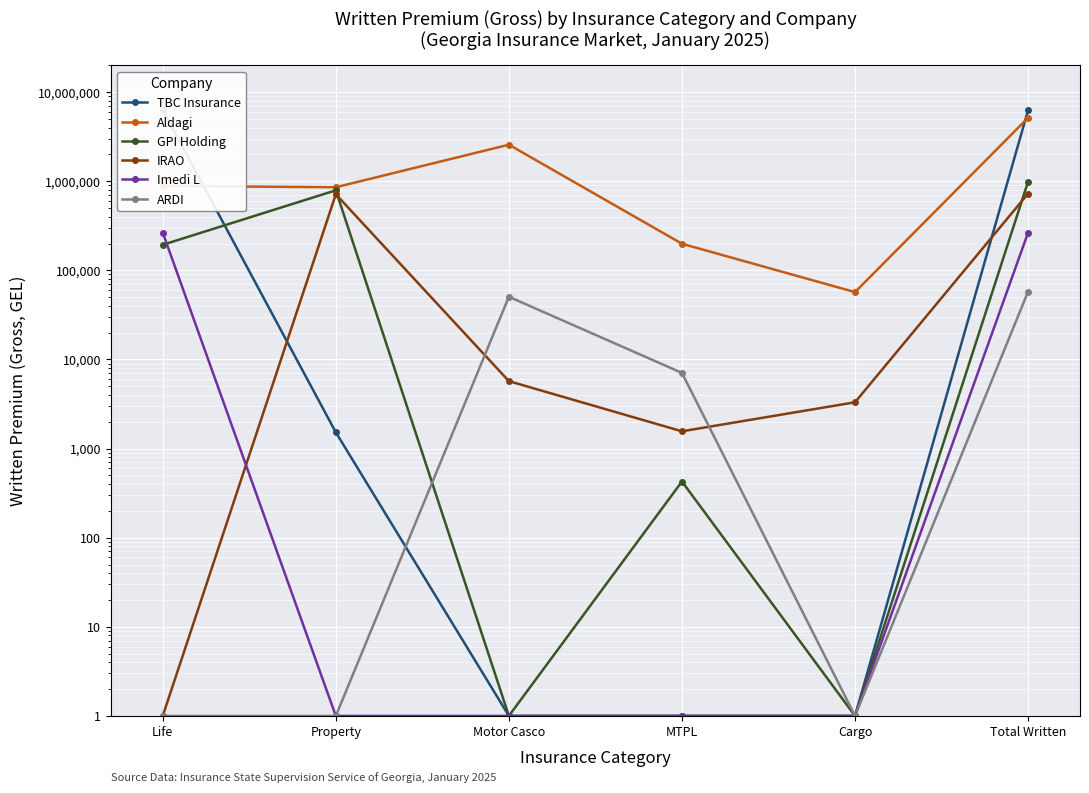

In IRAO, how many points are higher than both neighbors (excluding endpoints)?

1